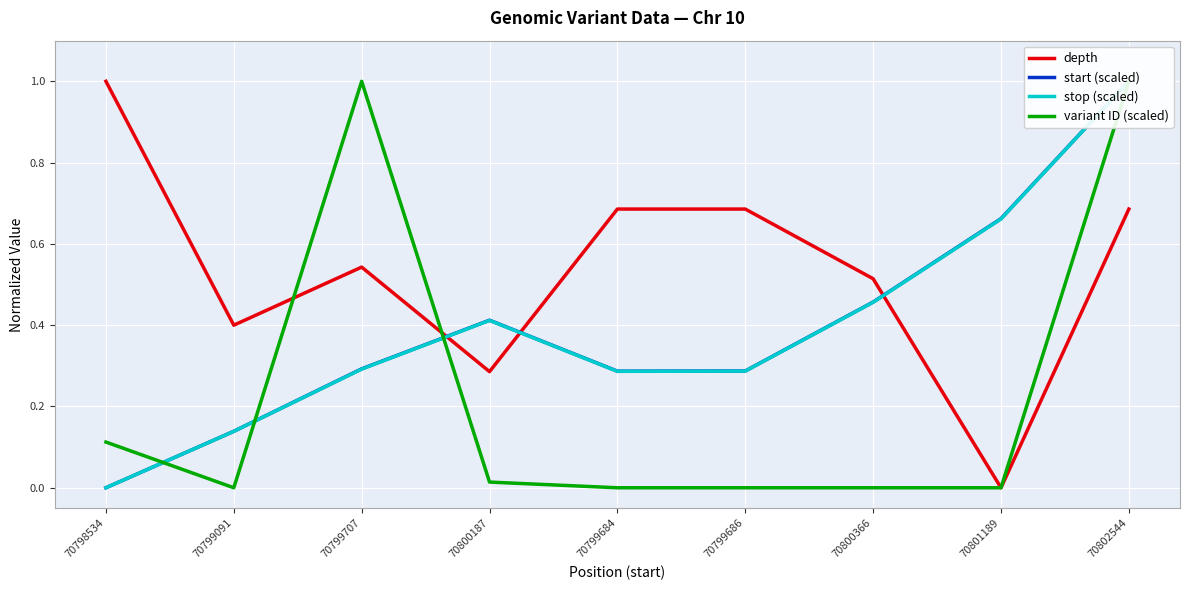

At which label is depth closest to 0?

70801189